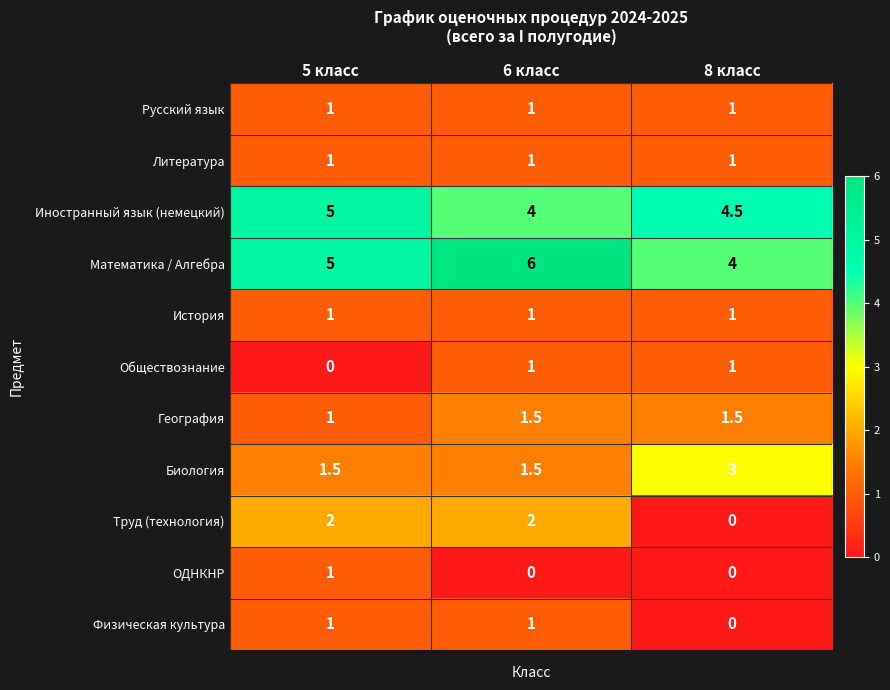

What is the highest value of the ОДНКНР series?

1.0